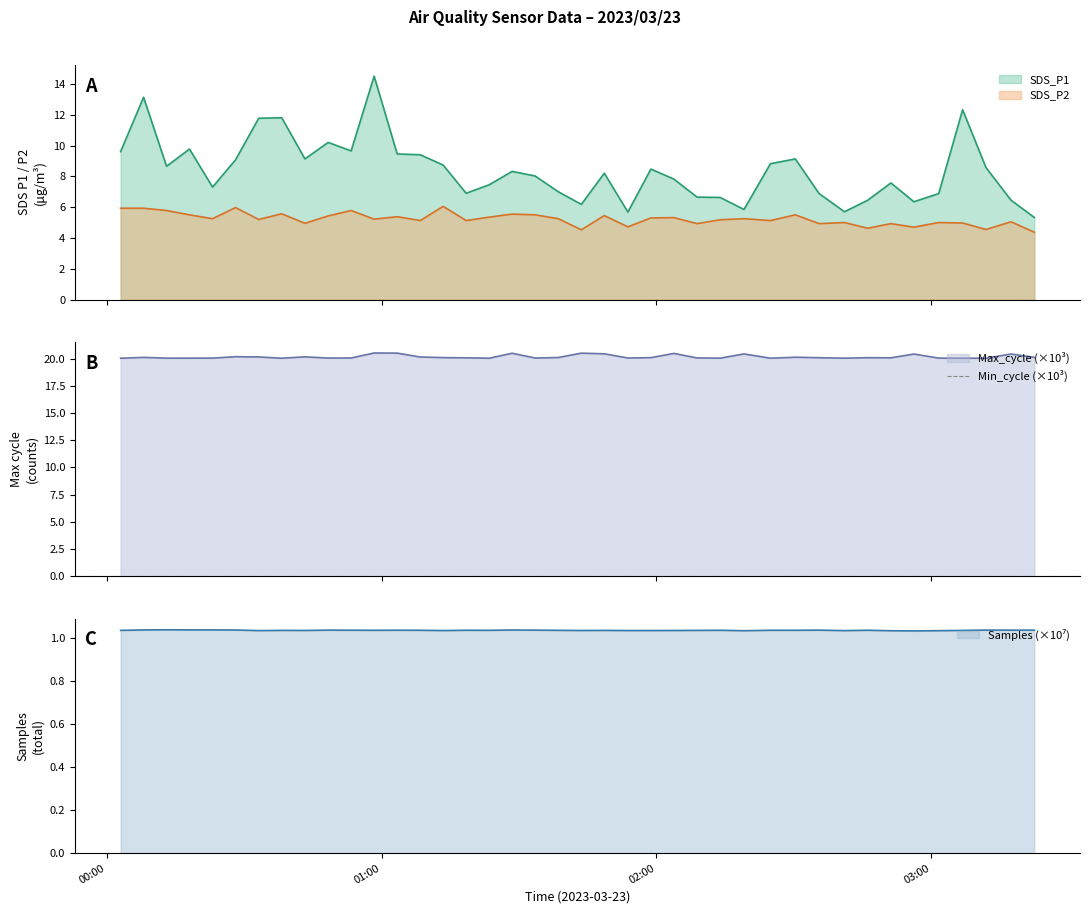

What is the minimum value shown in the chart?

4.4